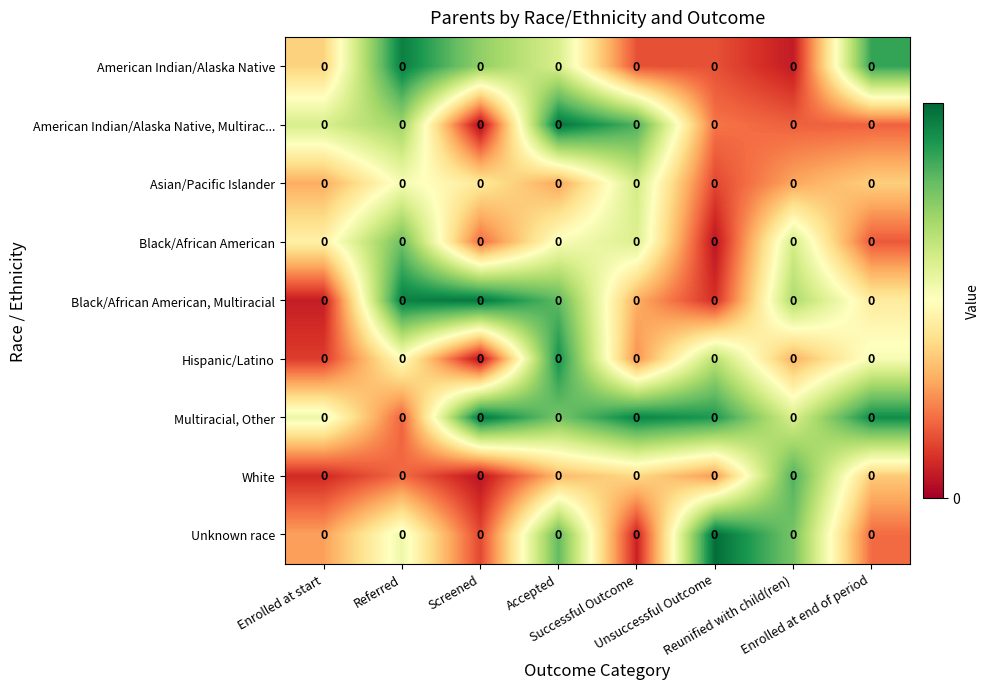

Reading right to left, transcribe all the data shown in this chart.

American Indian/Alaska Native: Enrolled at end of period=0.0	Reunified with child(ren)=0.0	Unsuccessful Outcome=0.0	Successful Outcome=0.0	Accepted=0.0	Screened=0.0	Referred=0.0	Enrolled at start=0.0
American Indian/Alaska Native, Multirac...: Enrolled at end of period=0.0	Reunified with child(ren)=0.0	Unsuccessful Outcome=0.0	Successful Outcome=0.0	Accepted=0.0	Screened=0.0	Referred=0.0	Enrolled at start=0.0
Asian/Pacific Islander: Enrolled at end of period=0.0	Reunified with child(ren)=0.0	Unsuccessful Outcome=0.0	Successful Outcome=0.0	Accepted=0.0	Screened=0.0	Referred=0.0	Enrolled at start=0.0
Black/African American: Enrolled at end of period=0.0	Reunified with child(ren)=0.0	Unsuccessful Outcome=0.0	Successful Outcome=0.0	Accepted=0.0	Screened=0.0	Referred=0.0	Enrolled at start=0.0
Black/African American, Multiracial: Enrolled at end of period=0.0	Reunified with child(ren)=0.0	Unsuccessful Outcome=0.0	Successful Outcome=0.0	Accepted=0.0	Screened=0.0	Referred=0.0	Enrolled at start=0.0
Hispanic/Latino: Enrolled at end of period=0.0	Reunified with child(ren)=0.0	Unsuccessful Outcome=0.0	Successful Outcome=0.0	Accepted=0.0	Screened=0.0	Referred=0.0	Enrolled at start=0.0
Multiracial, Other: Enrolled at end of period=0.0	Reunified with child(ren)=0.0	Unsuccessful Outcome=0.0	Successful Outcome=0.0	Accepted=0.0	Screened=0.0	Referred=0.0	Enrolled at start=0.0
White: Enrolled at end of period=0.0	Reunified with child(ren)=0.0	Unsuccessful Outcome=0.0	Successful Outcome=0.0	Accepted=0.0	Screened=0.0	Referred=0.0	Enrolled at start=0.0
Unknown race: Enrolled at end of period=0.0	Reunified with child(ren)=0.0	Unsuccessful Outcome=0.0	Successful Outcome=0.0	Accepted=0.0	Screened=0.0	Referred=0.0	Enrolled at start=0.0